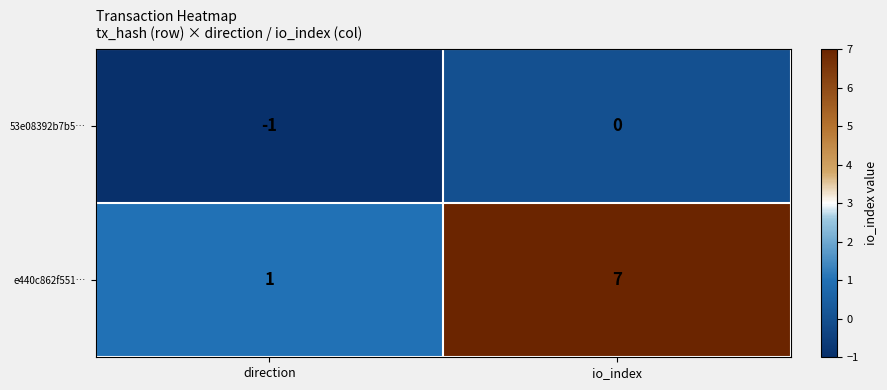

Which series has the largest range (max minus min)?

e440c862f551…